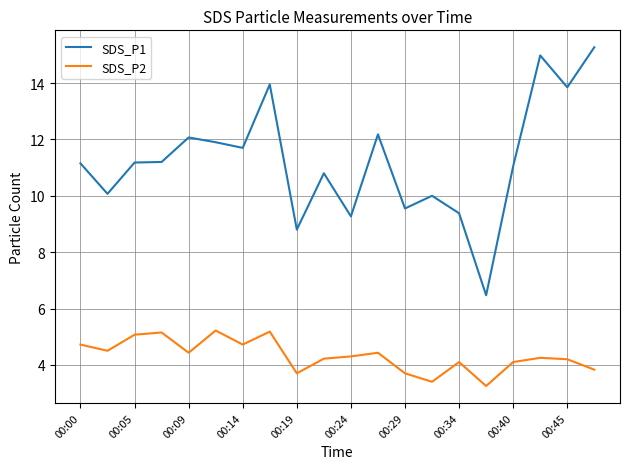

True or false: SDS_P1 and SDS_P2 cross at least once.

False